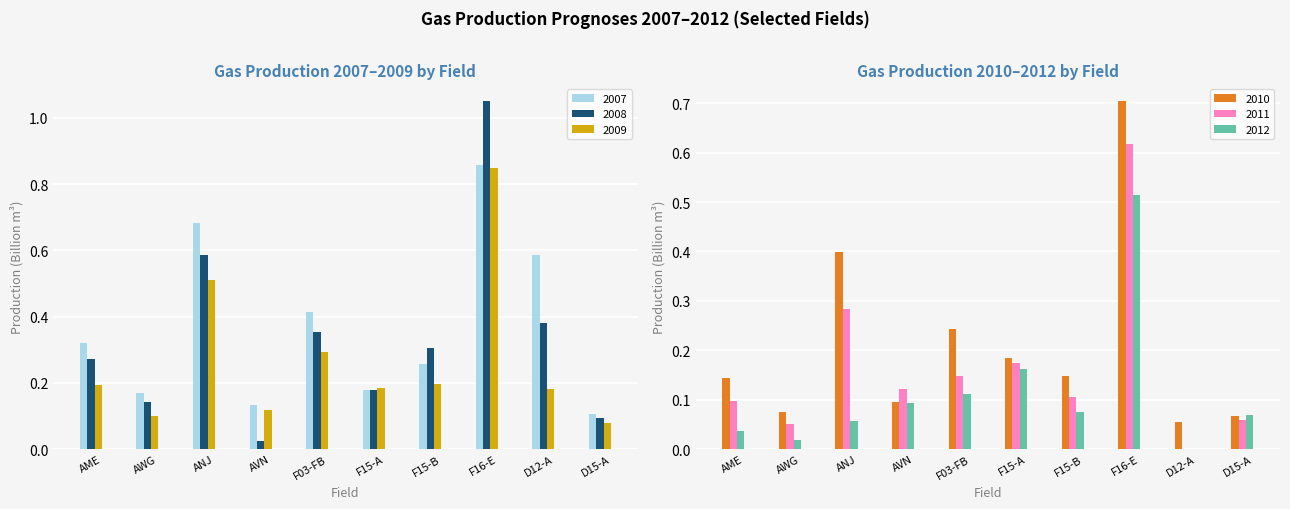

The value of 2012 at AME is 0.1. True or false?

False